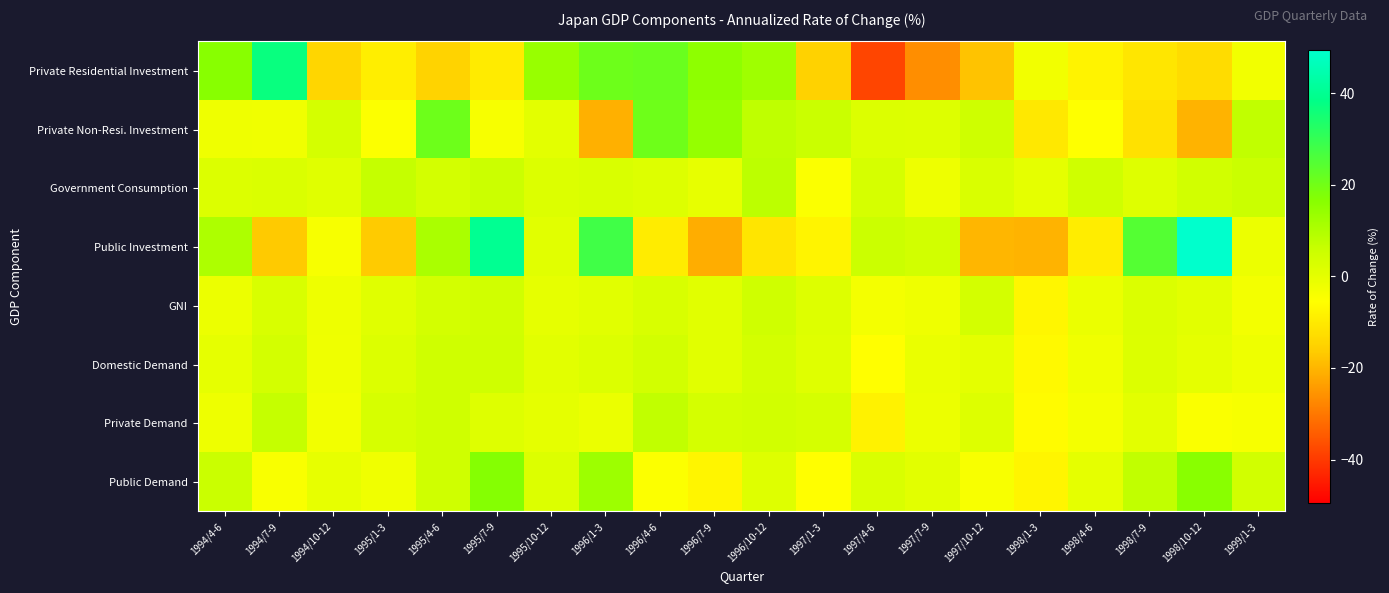

At which category is the sum across all series the highest?

1995/7-9